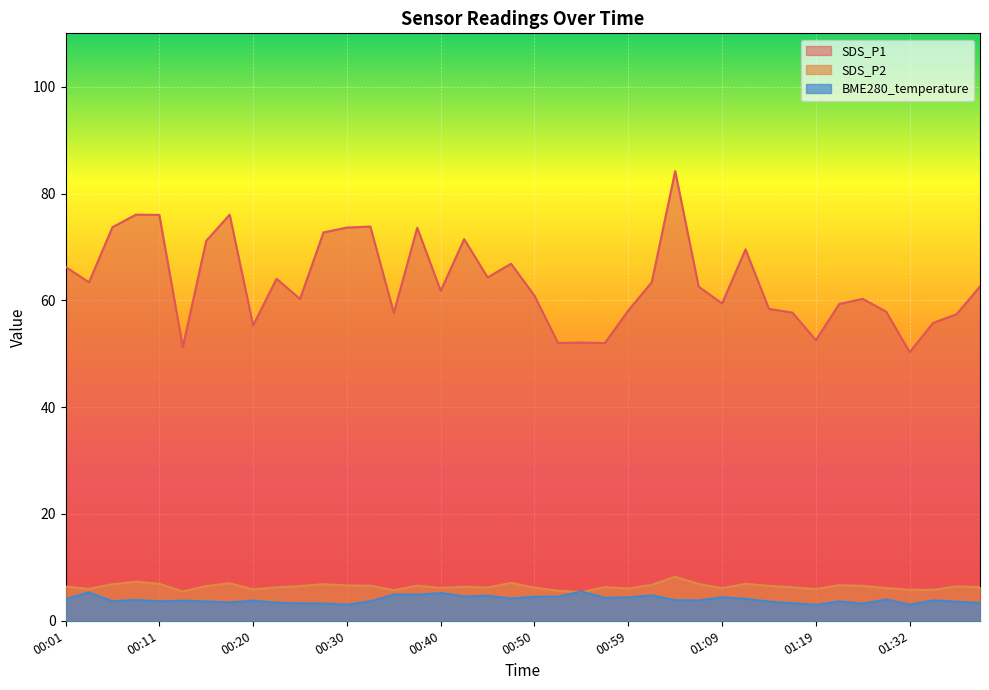

How many interior local valleys does the BME280_temperature series have?

11